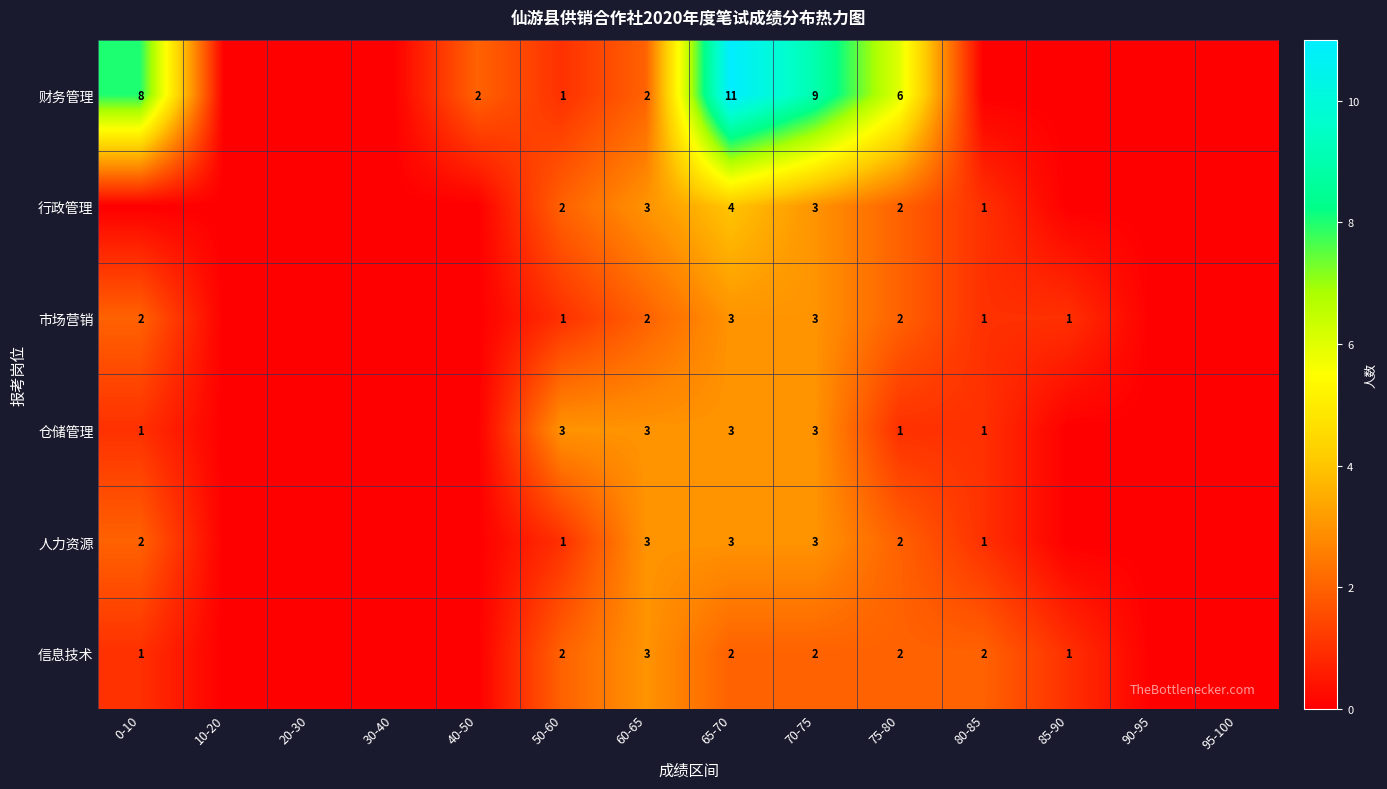

Between 40-50 and 95-100, which series saw the biggest shift?

财务管理